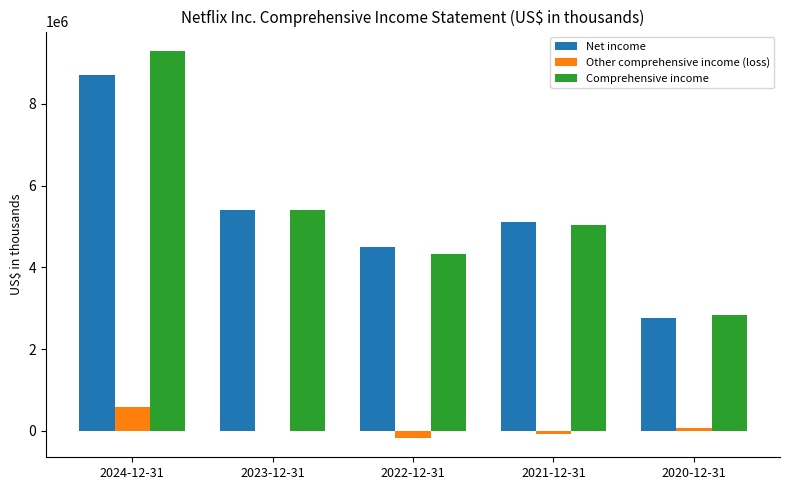

What is the highest value of the Net income series?

8711631